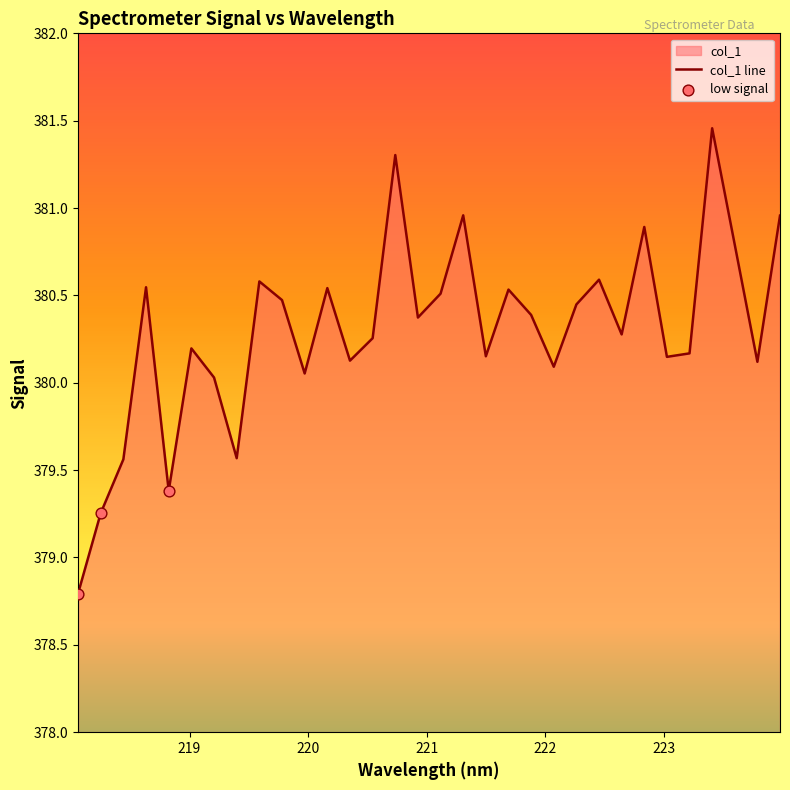

What is the ratio of the value at 222.8355 to the value at 218.8244?

1.0